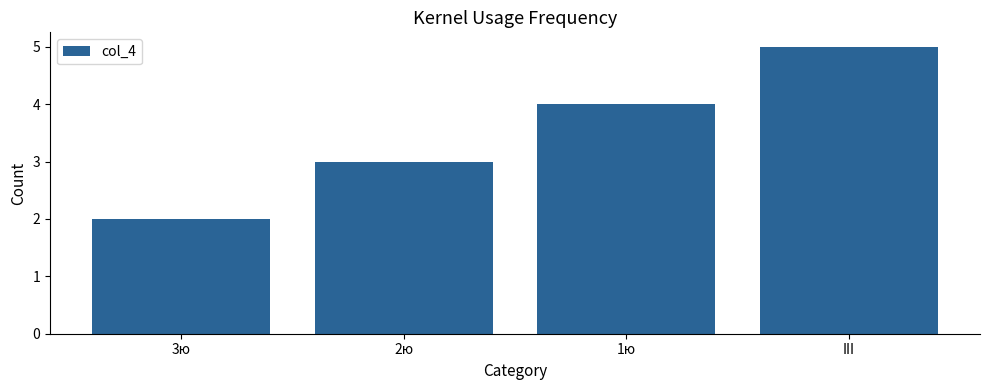

What is the label of the 4th bar from the right?

3ю